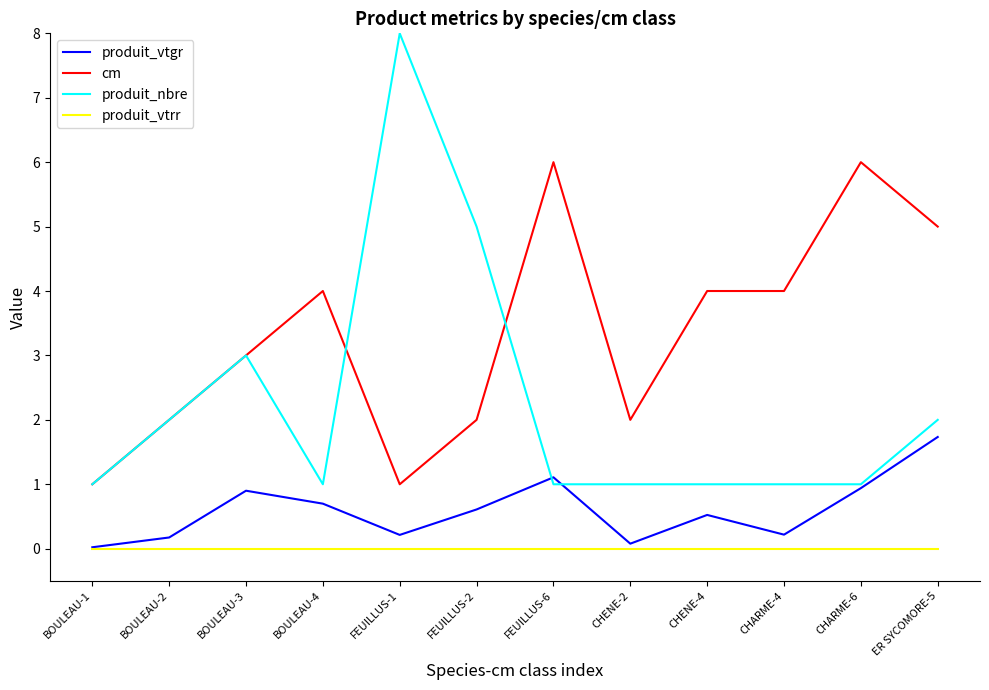

What are all the series names shown in the legend?

produit_vtgr, cm, produit_nbre, produit_vtrr